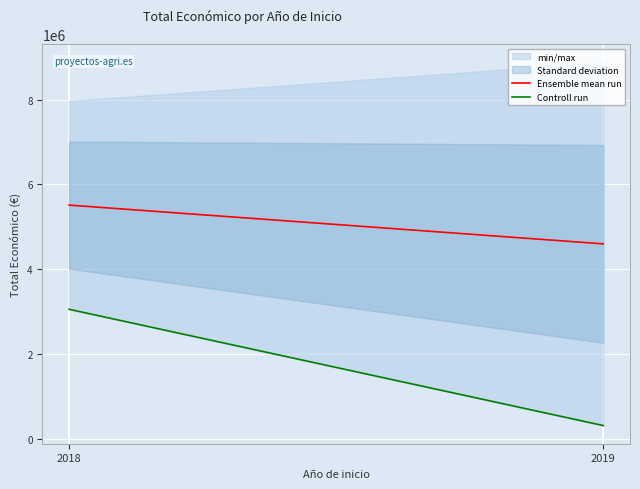

What is the difference between the Controll run values at 2019 and 2018?

2743073.0